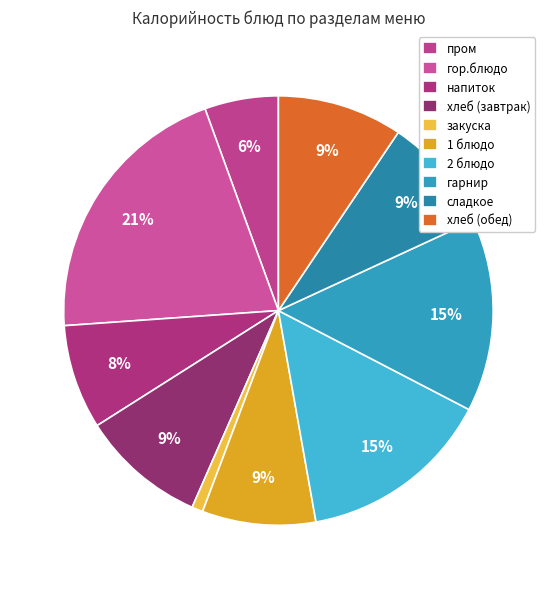

Is the sum of 1 блюдо and закуска greater than half?

No